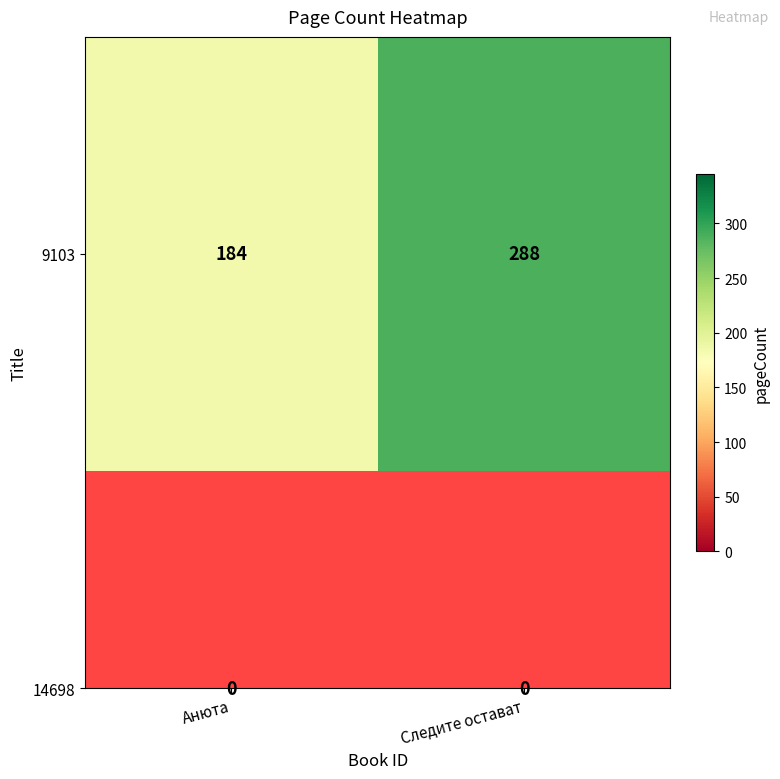

Is it true that the value at Следите остават is 288?

True